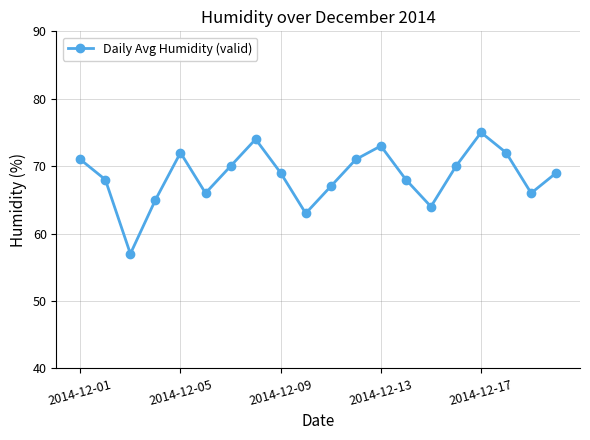

Count the number of categories in the chart.

20